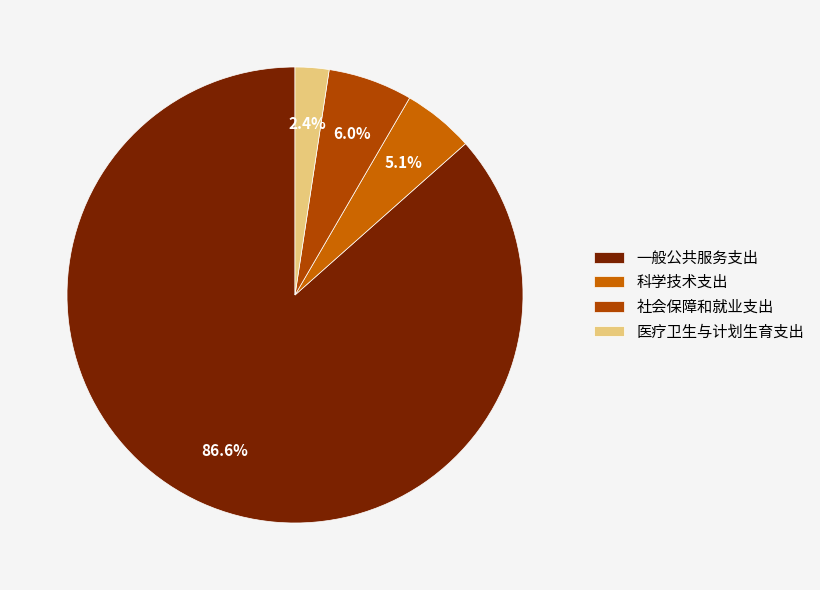

To the nearest percent, what is the average slice percentage?

25%